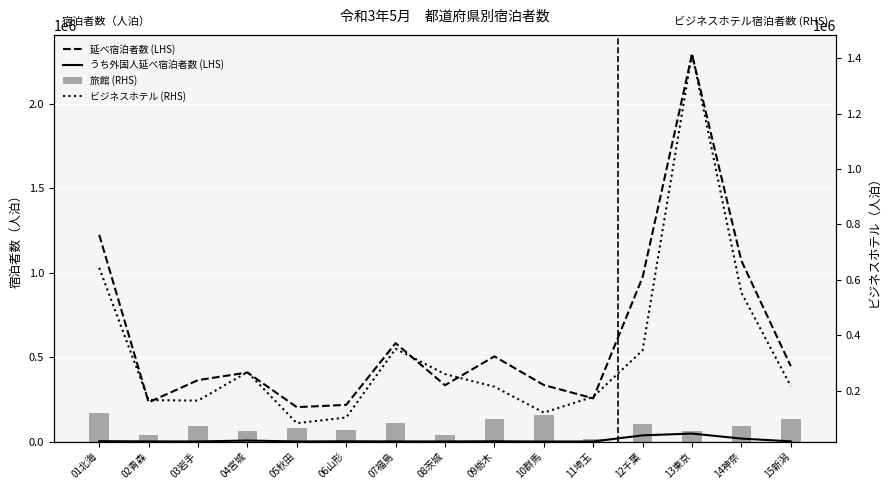

Which series has the widest spread of values?

延べ宿泊者数 (LHS)